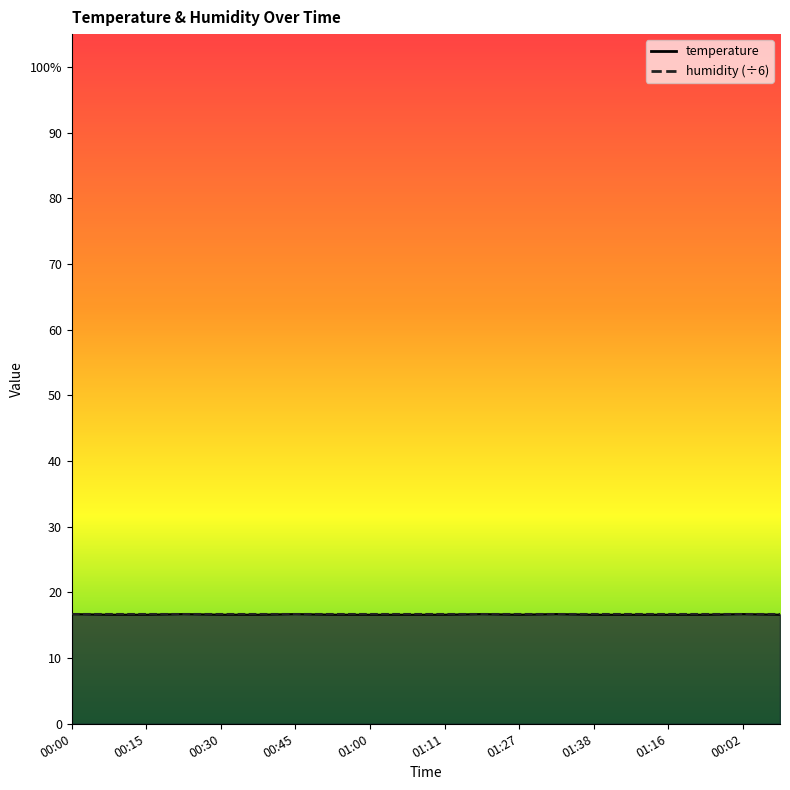

The value at 01:38 is 16.6. True or false?

True